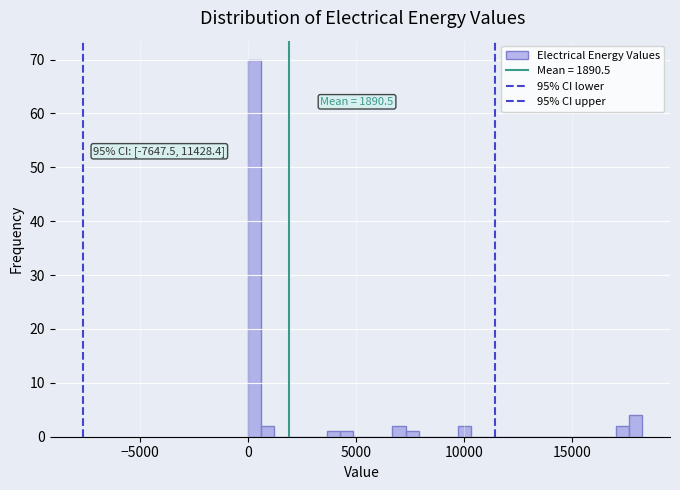

Read against the x-axis, roughly where is the centre of the tallest bar?

500